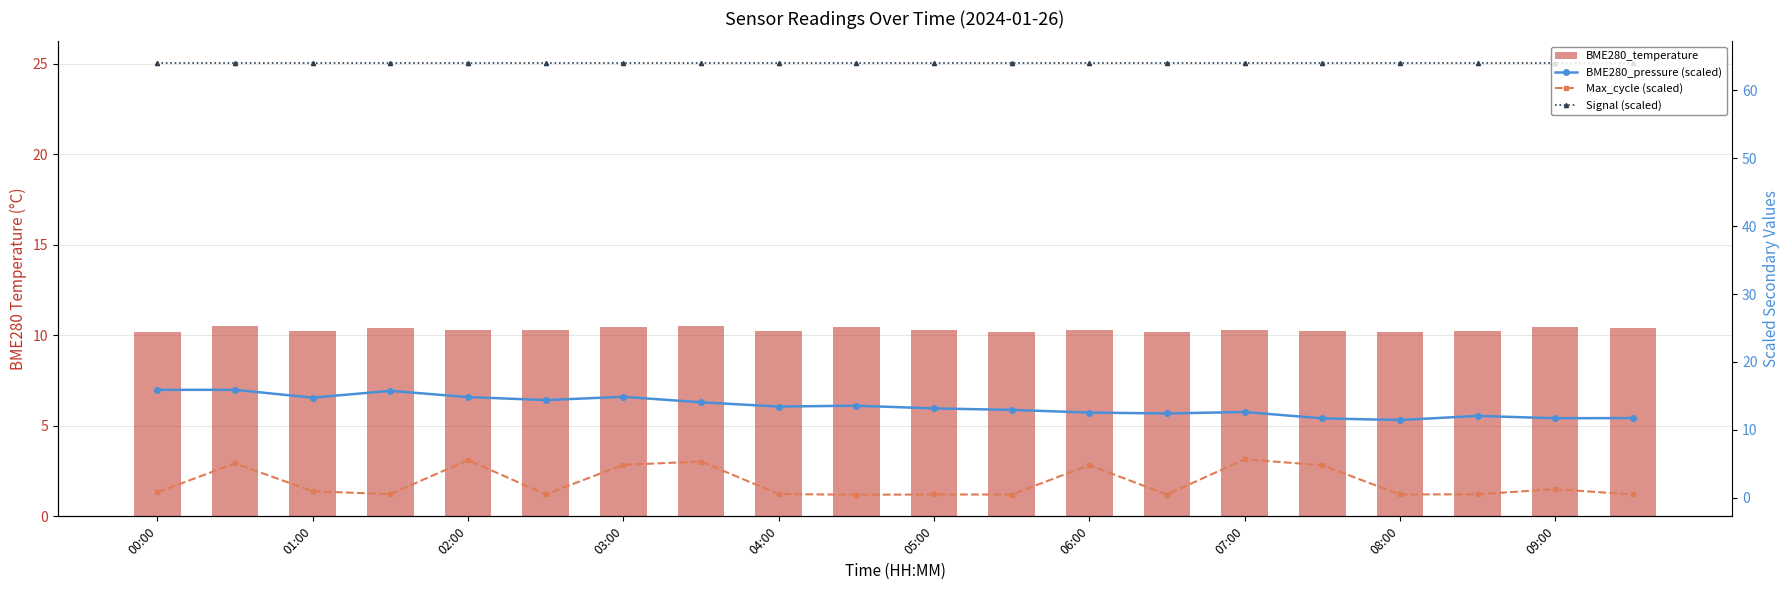

Reading right to left, extract all data points from this chart.

BME280_temperature: 10.4	10.5	10.2	10.2	10.3	10.3	10.2	10.3	10.2	10.3	10.4	10.3	10.5	10.4	10.3	10.3	10.4	10.3	10.5	10.2
BME280_pressure (scaled): 11.7	11.7	12.1	11.5	11.7	12.6	12.4	12.6	12.9	13.2	13.6	13.4	14.1	14.9	14.4	14.8	15.8	14.8	15.9	15.9
Max_cycle (scaled): 0.5	1.3	0.5	0.5	4.8	5.7	0.5	4.8	0.5	0.5	0.5	0.6	5.3	4.9	0.5	5.6	0.6	1.0	5.1	0.8
Signal (scaled): 64.0	64.0	64.0	64.0	64.0	64.0	64.0	64.0	64.0	64.0	64.0	64.0	64.0	64.0	64.0	64.0	64.0	64.0	64.0	64.0